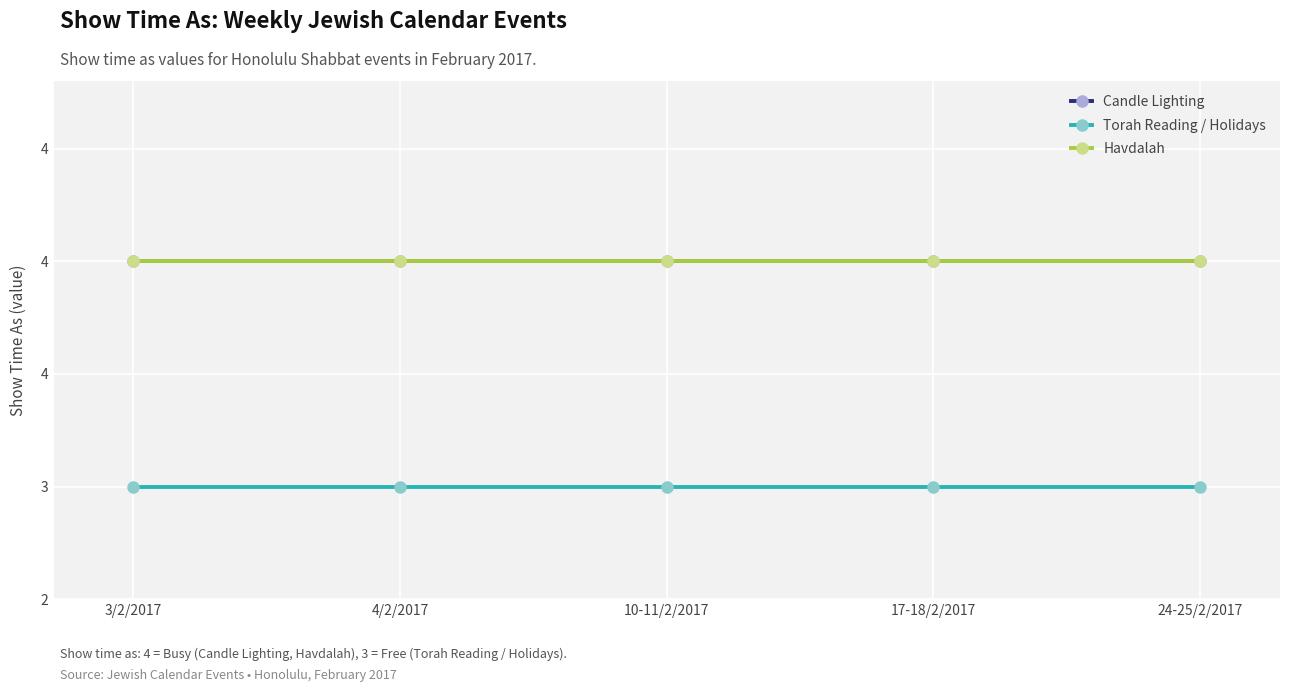

Does the chart have visible grid lines?

Yes